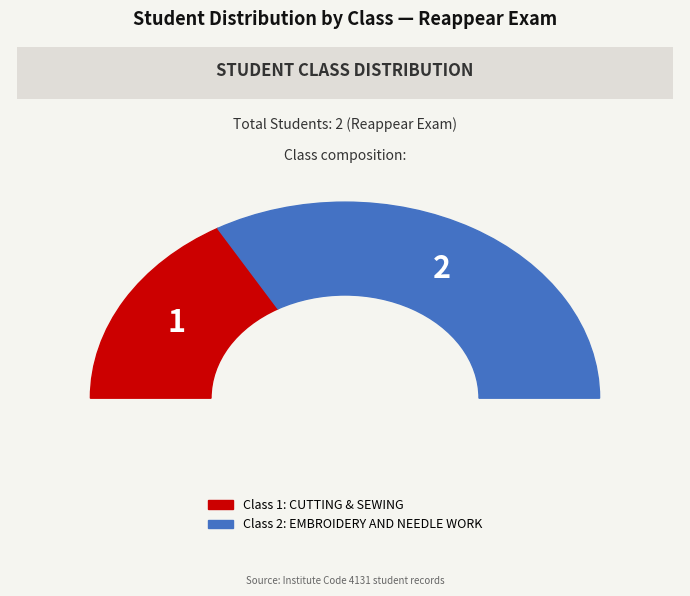

Count the number of slices in the pie.

2